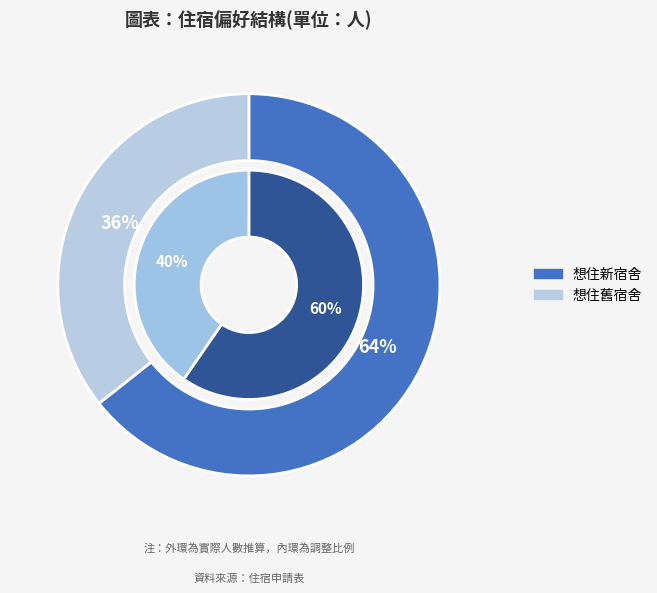

Between 想住舊宿舍 and 想住新宿舍, which is larger?

想住新宿舍